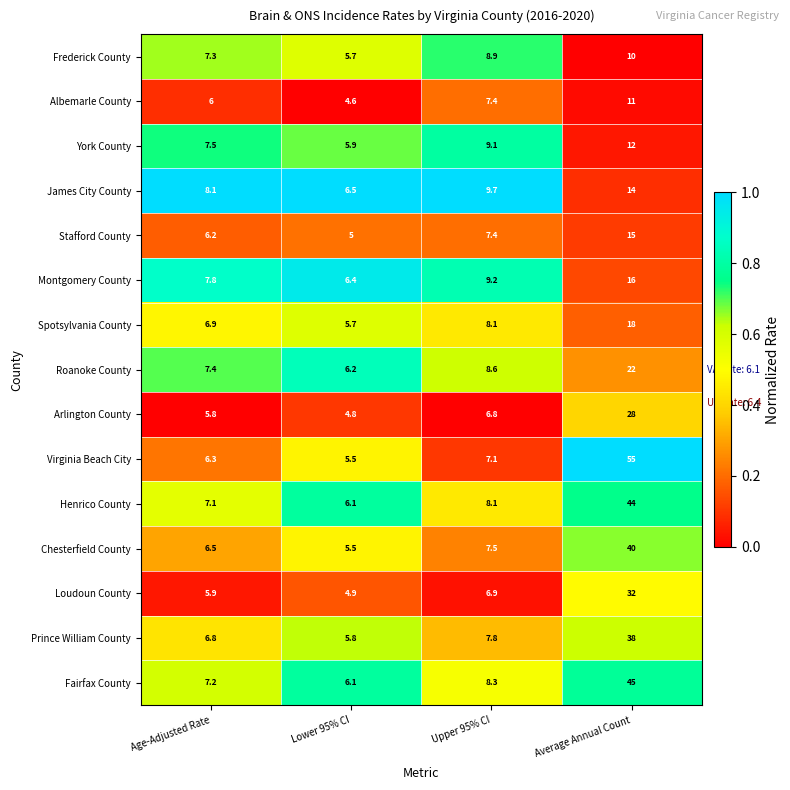

What is the total value across all series at Age-Adjusted Rate?

102.8